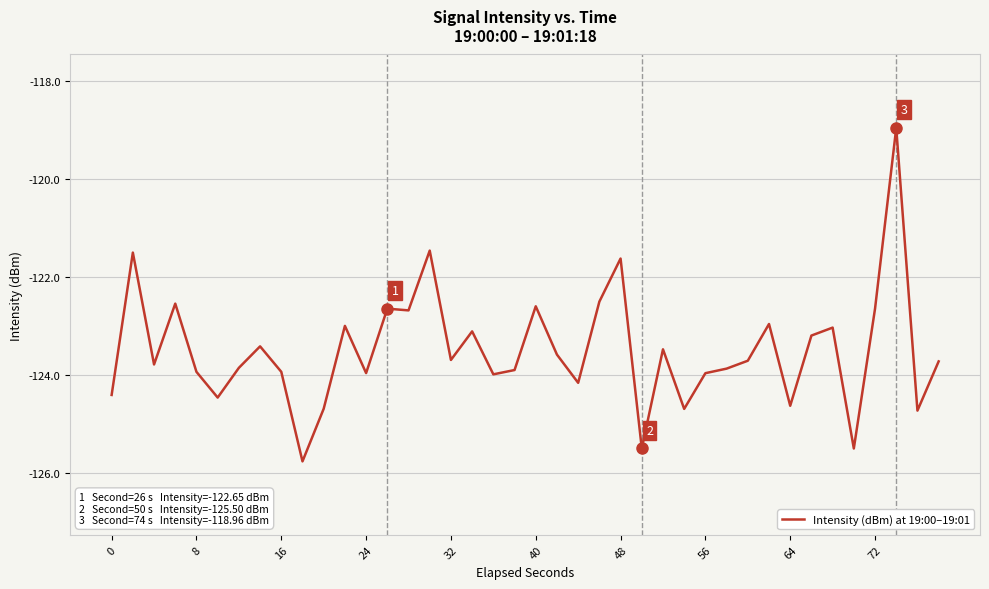

What is the maximum value shown in the chart?

-119.0